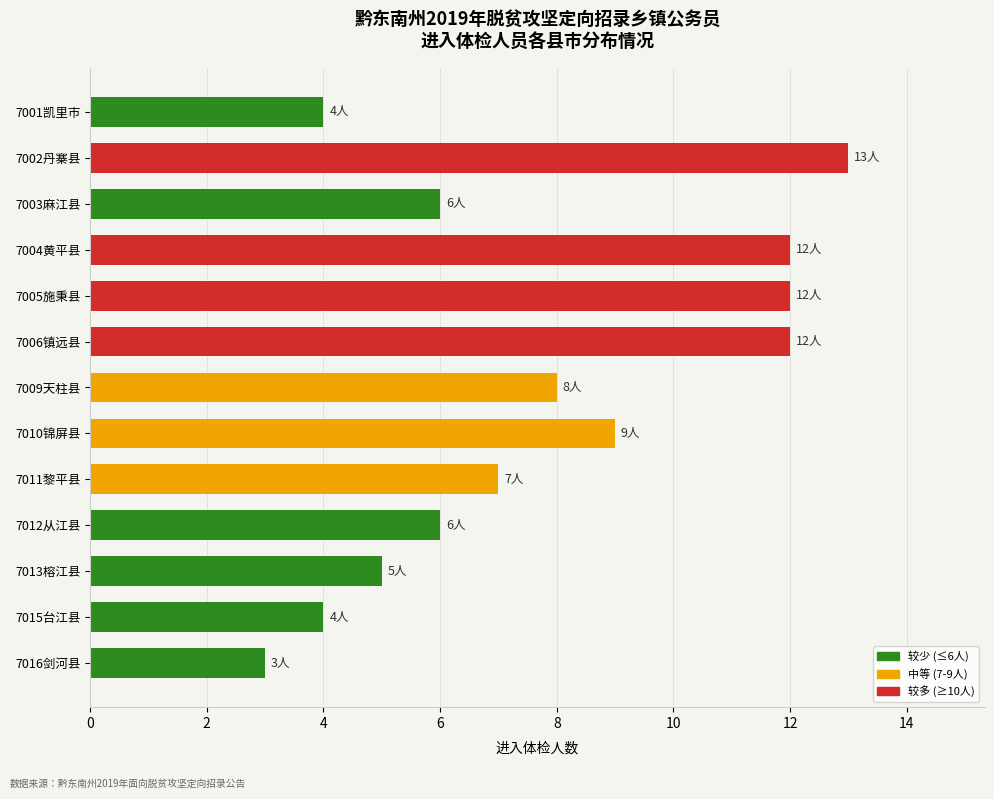

What is the minimum value shown in the chart?

3